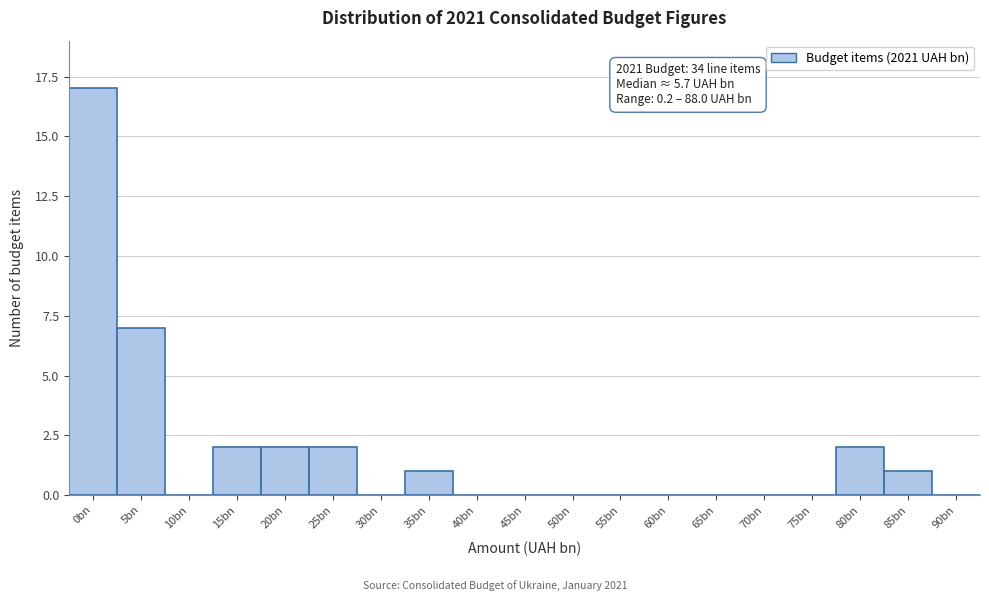

Reading left to right, extract all data points from this chart.

0bn=17	5bn=7	10bn=0	15bn=2	20bn=2	25bn=2	30bn=0	35bn=1	40bn=0	45bn=0	50bn=0	55bn=0	60bn=0	65bn=0	70bn=0	75bn=0	80bn=2	85bn=1	90bn=0